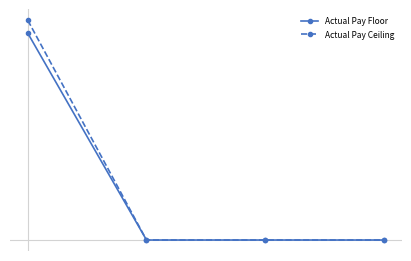

Does the chart have visible grid lines?

No